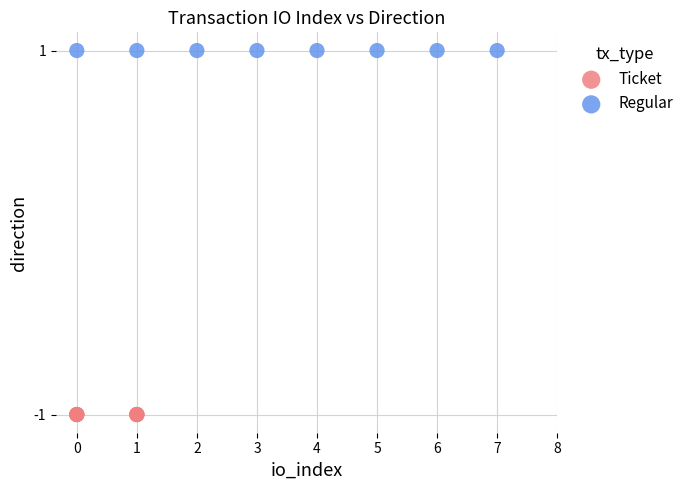

Which series contains the highest Y value?

Regular